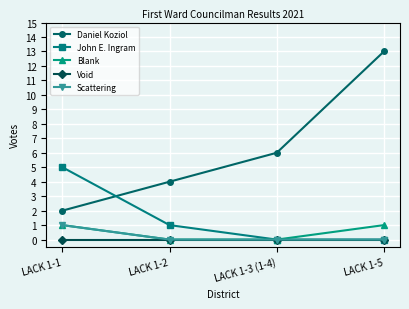

What is the spread (max minus min) of values at LACK 1-1?

5